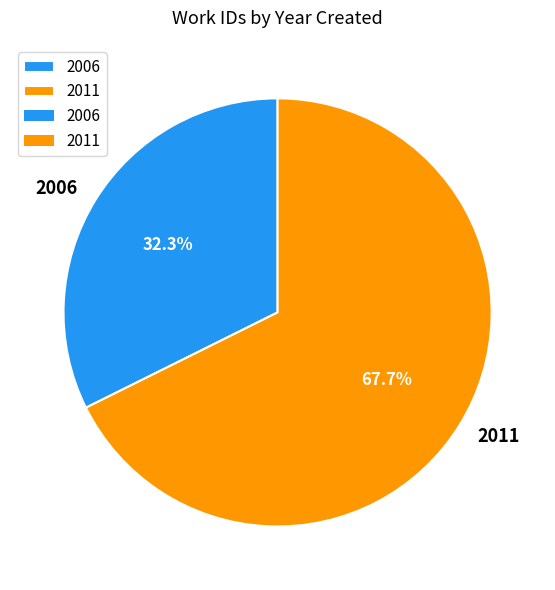

To the nearest percent, what portion does 2011 represent?

68%